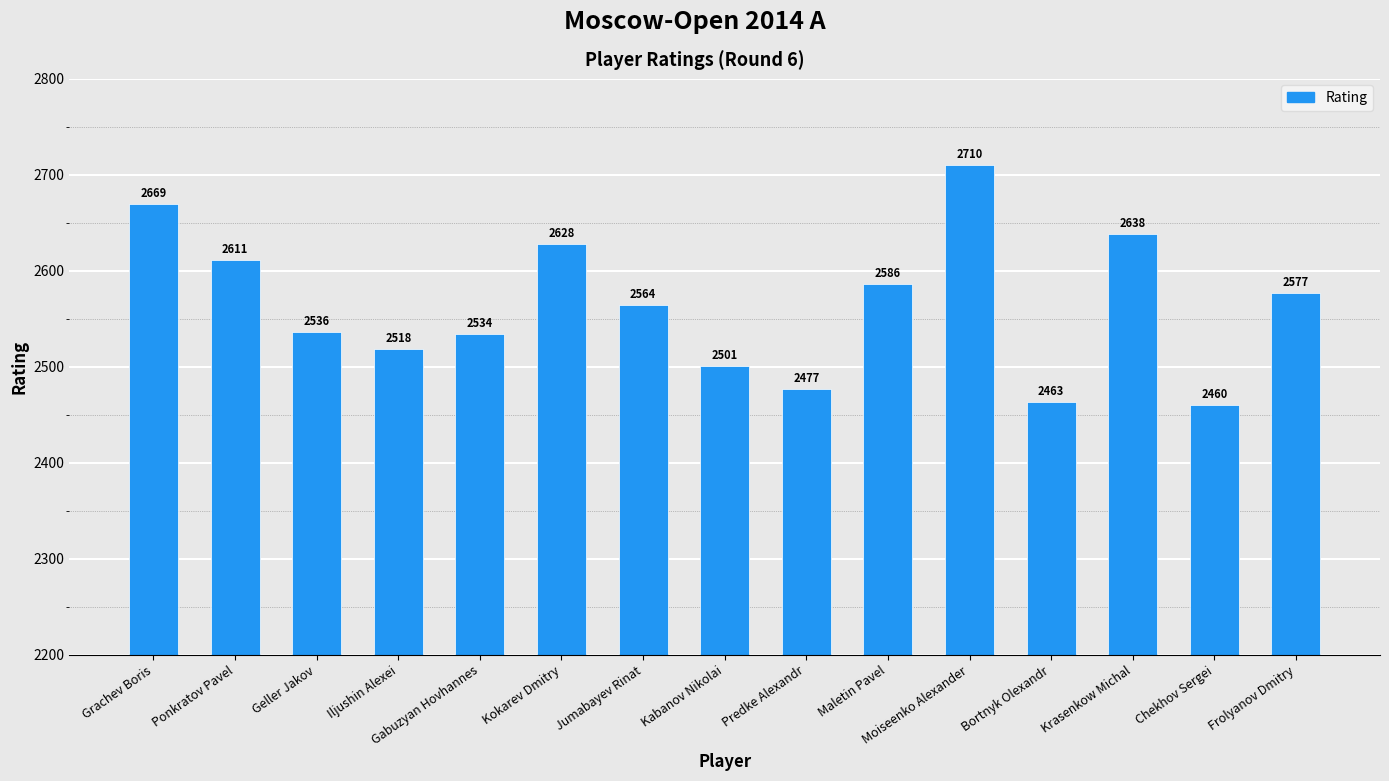

List the labels in order of value, smallest first.

Chekhov Sergei, Bortnyk Olexandr, Predke Alexandr, Kabanov Nikolai, Iljushin Alexei, Gabuzyan Hovhannes, Geller Jakov, Jumabayev Rinat, Frolyanov Dmitry, Maletin Pavel, Ponkratov Pavel, Kokarev Dmitry, Krasenkow Michal, Grachev Boris, Moiseenko Alexander